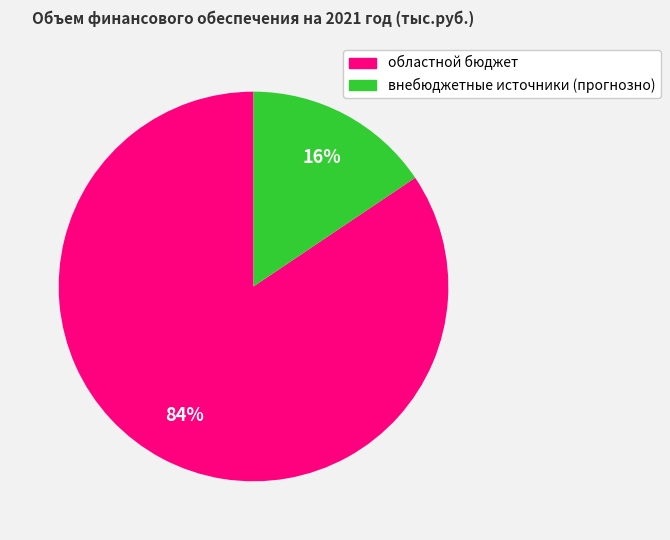

To the nearest percent, what is the average slice percentage?

50%